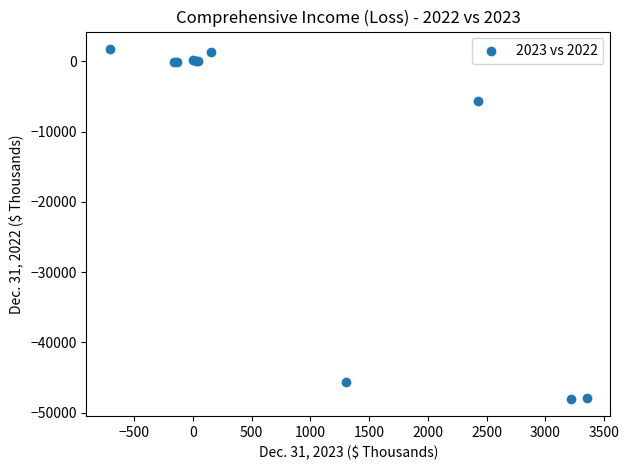

What Y value in the scatter plot is closest to -23121?

-5639